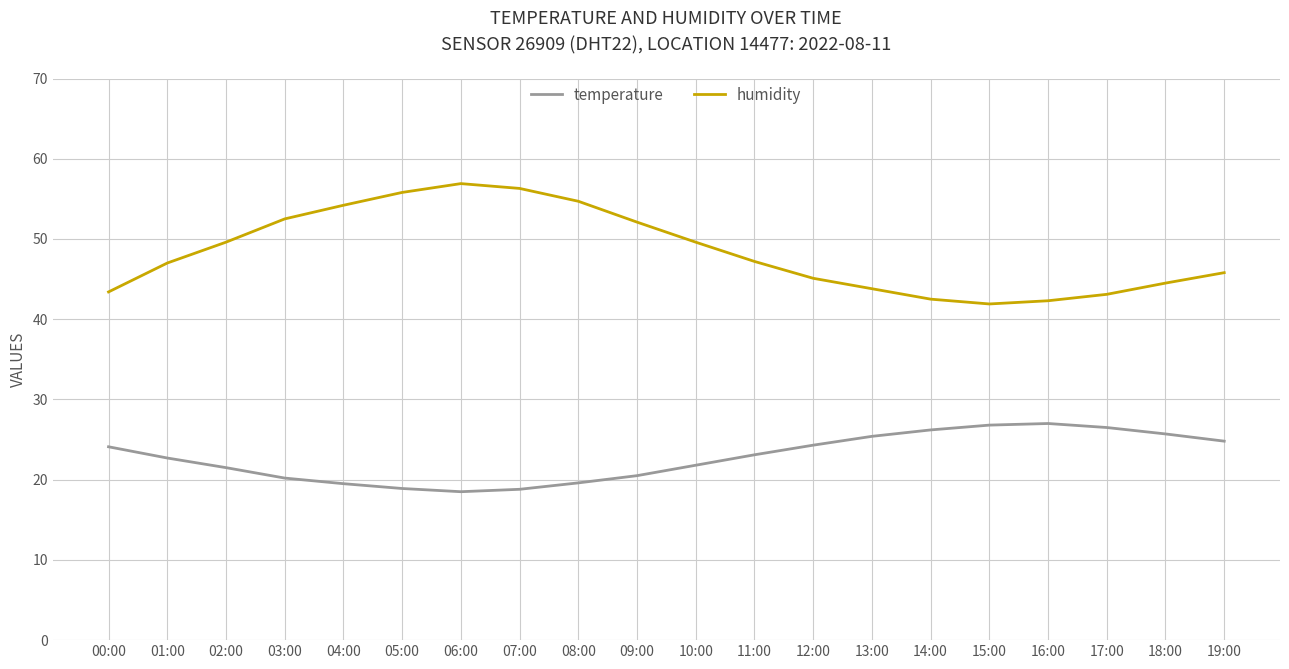

What position from the right is 17:00?

3